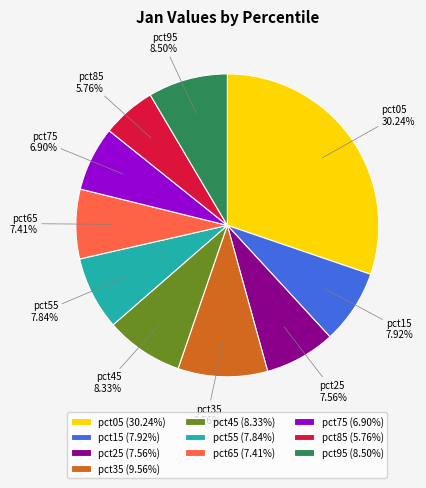

What percentage do pct55 and pct45 together represent?

16.2%